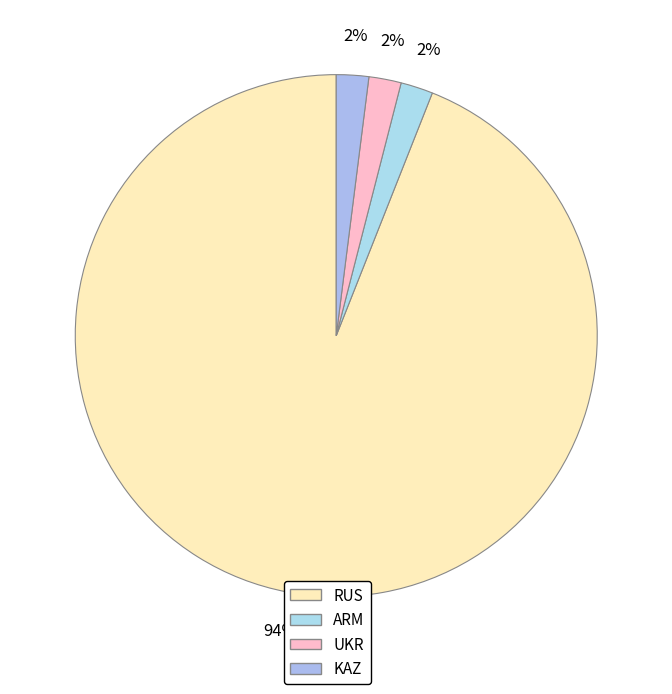

Is ARM the majority of the pie?

No